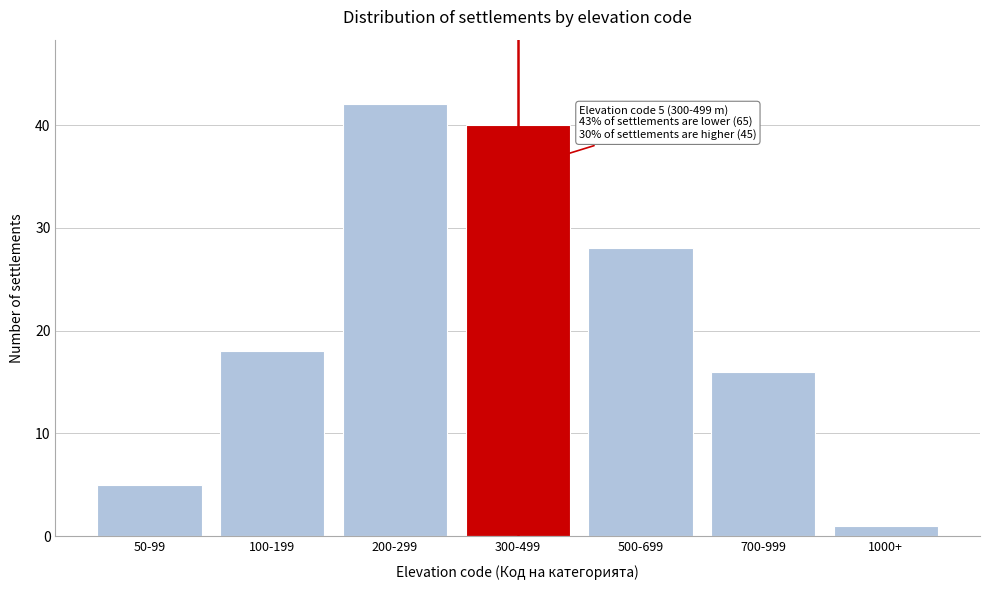

Reading right to left, transcribe all the data shown in this chart.

1	16	28	40	42	18	5